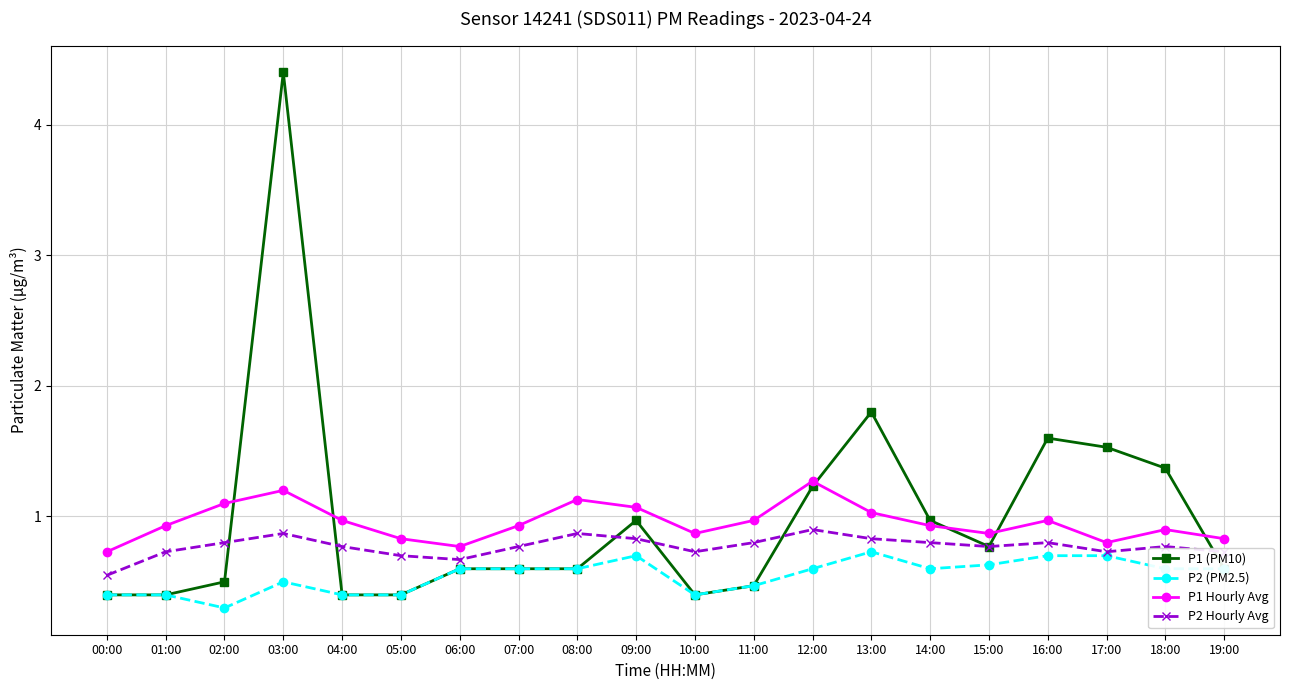

At which label is P1 (PM10) closest to 2?

13:00